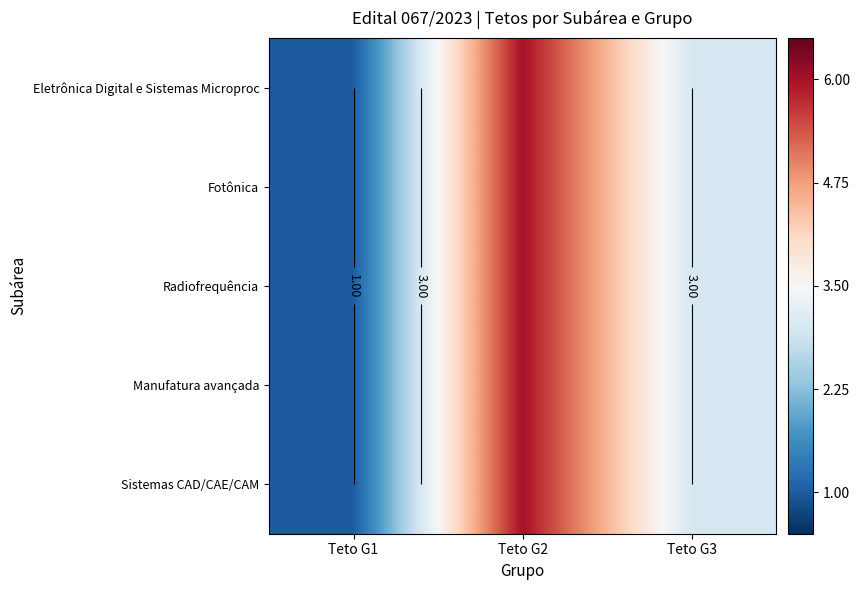

Which series has the largest range (max minus min)?

Eletrônica Digital e Sistemas Microproc